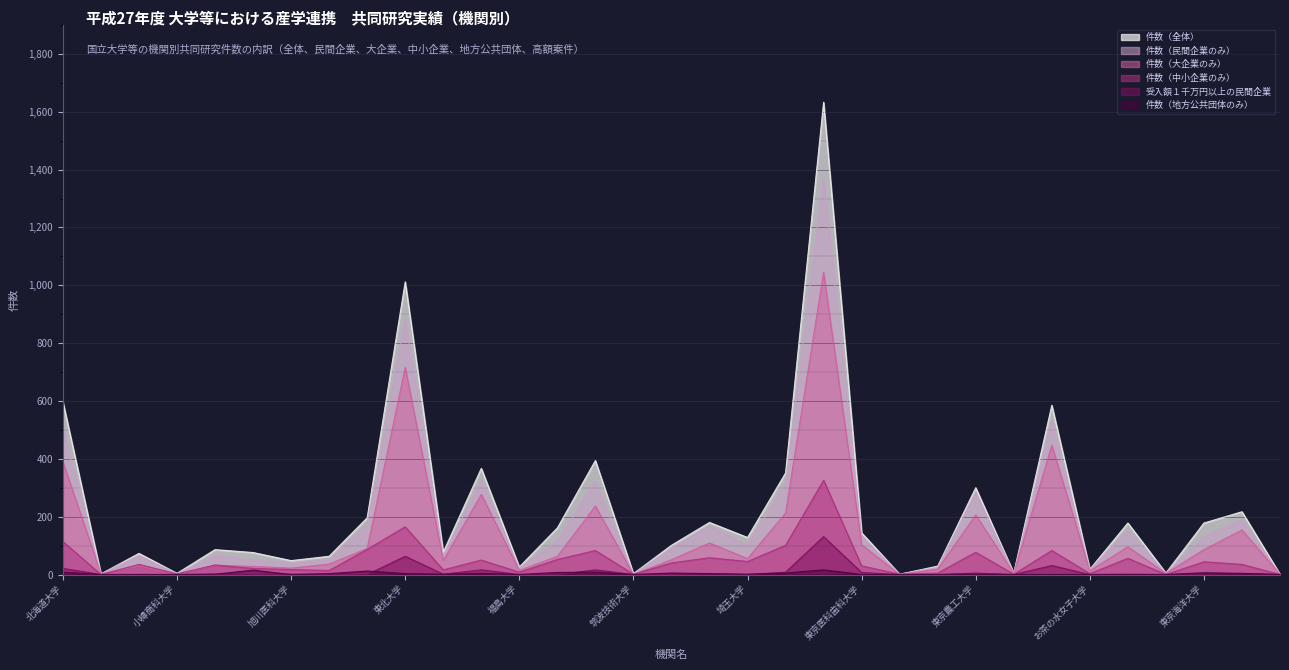

True or false: 受入額１千万円以上の民間企業 has a value of 3 at 横浜国立大学.

True